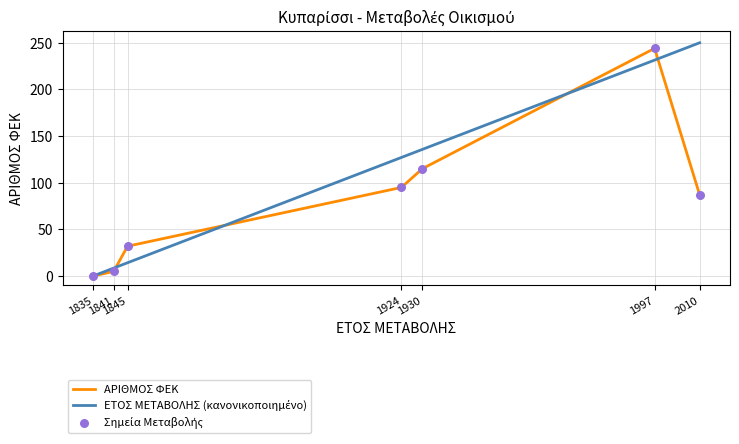

True or false: ΑΡΙΘΜΟΣ ΦΕΚ has a value of 12.5 at 1845.

False